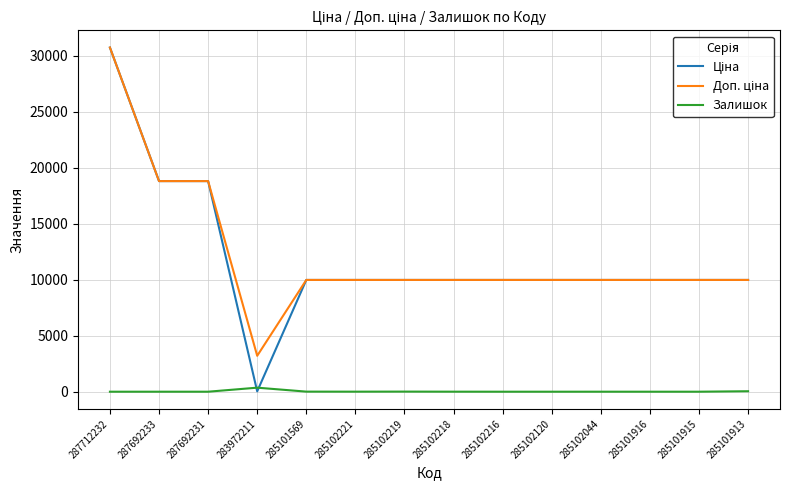

True or false: Залишок has a value of 42.0 at 285101913.

True